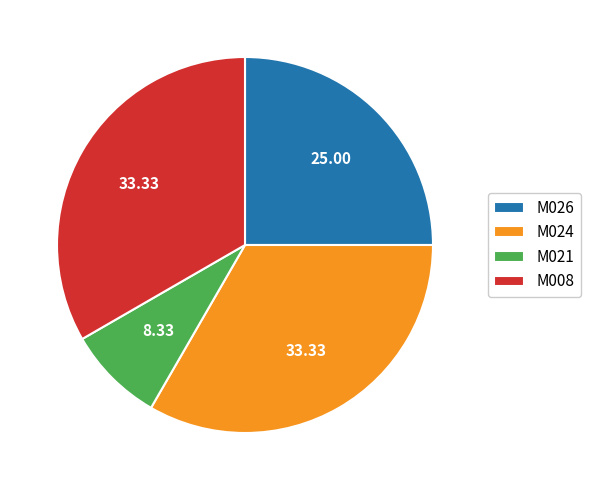

What is the ratio of the value at M008 to the value at M026?

1.3